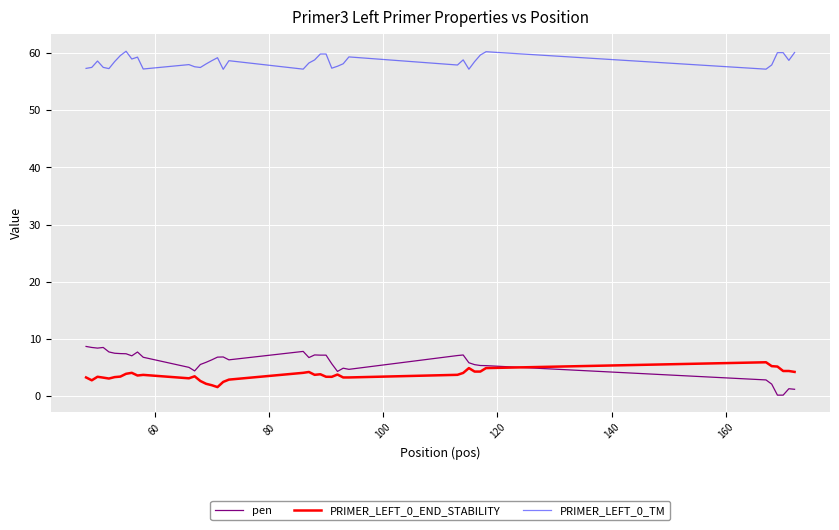

List the series in order of their peak value, lowest first.

PRIMER_LEFT_0_END_STABILITY, pen, PRIMER_LEFT_0_TM